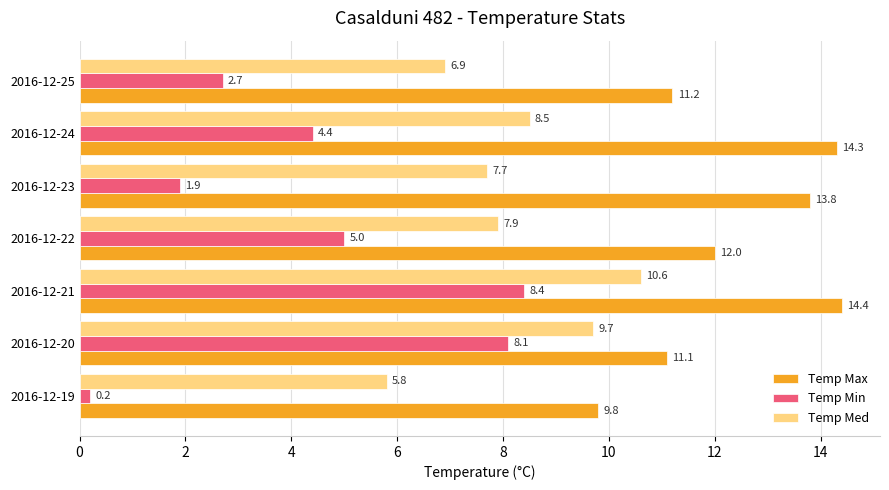

Which series has the largest total across all categories?

Temp Max